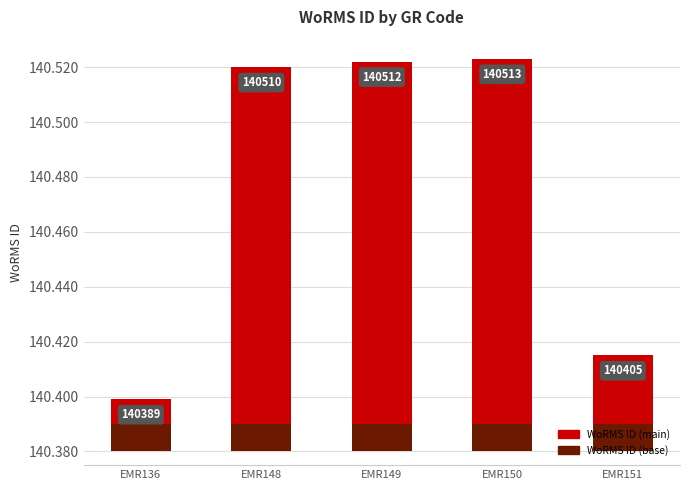

Rank the series by their average value, from highest to lowest.

WoRMS ID, Dark base